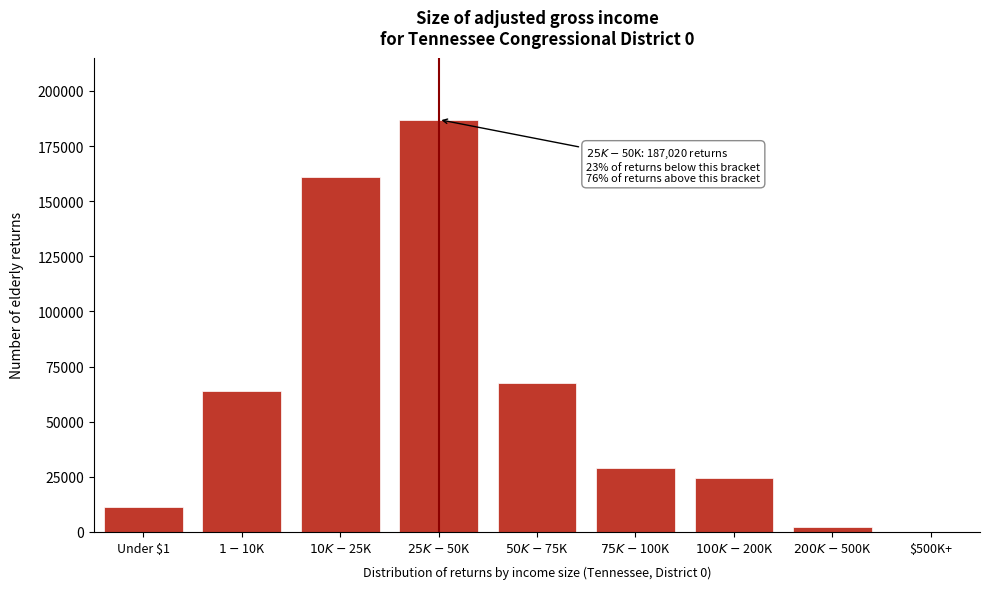

What is the sum of all values?

547030